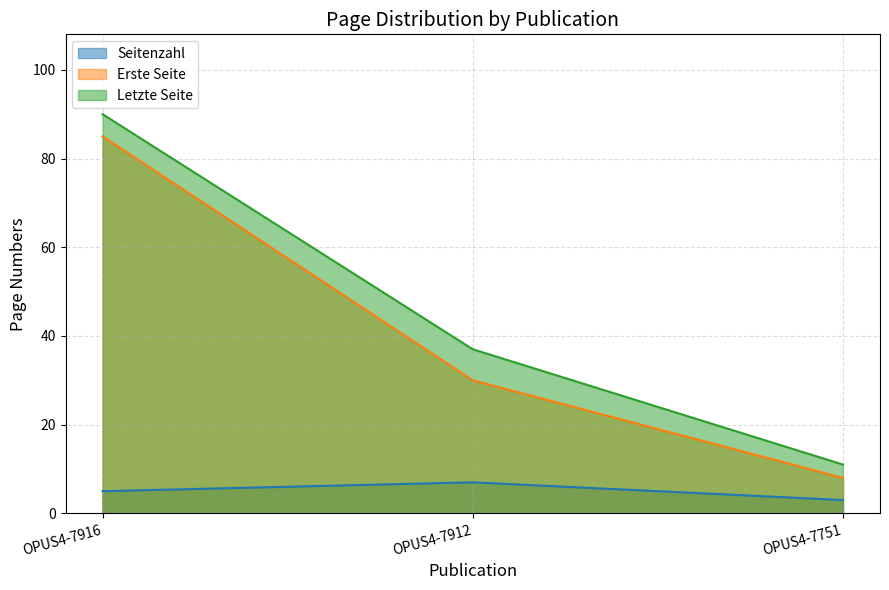

Read the Letzte Seite value at OPUS4-7912.

37